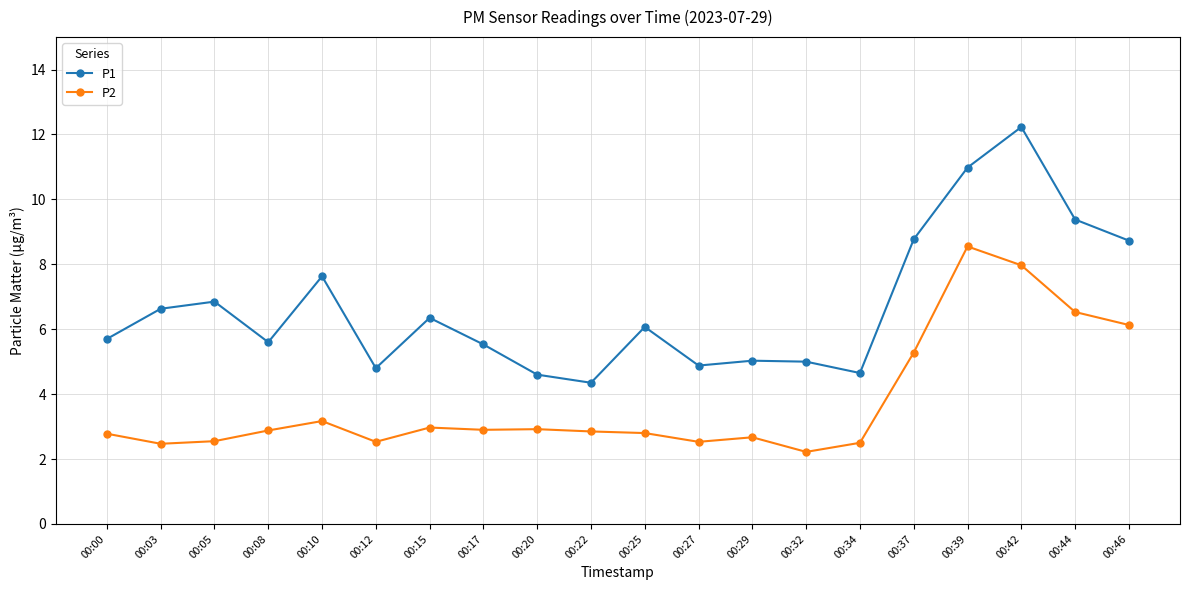

At which category does the chart reach its peak across all series?

00:42